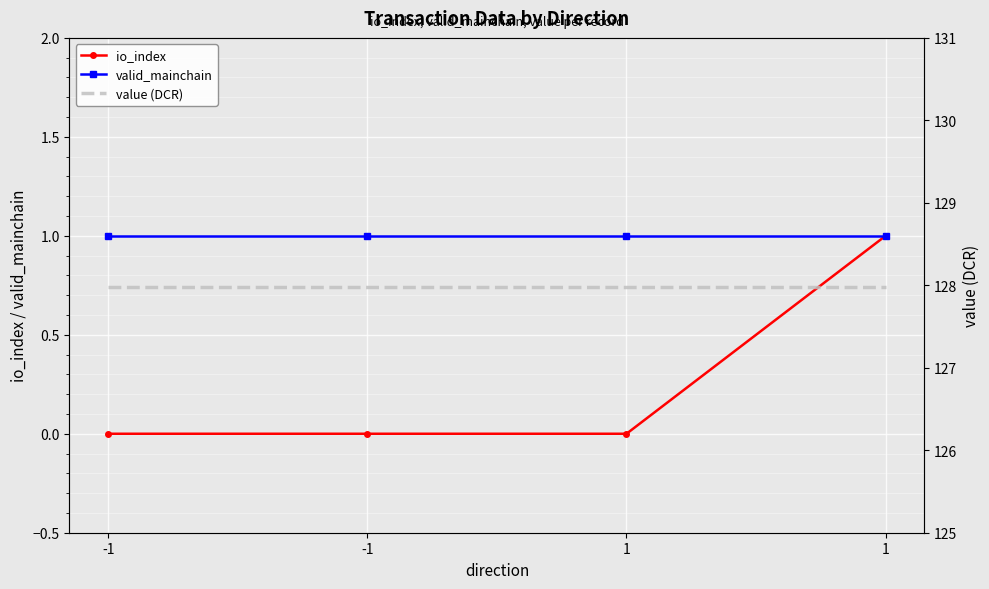

Reading left to right, list all the values displayed in this chart.

io_index: 0.0	0.0	0.0	1.0
valid_mainchain: 1.0	1.0	1.0	1.0
value (DCR): 128.0	128.0	128.0	128.0